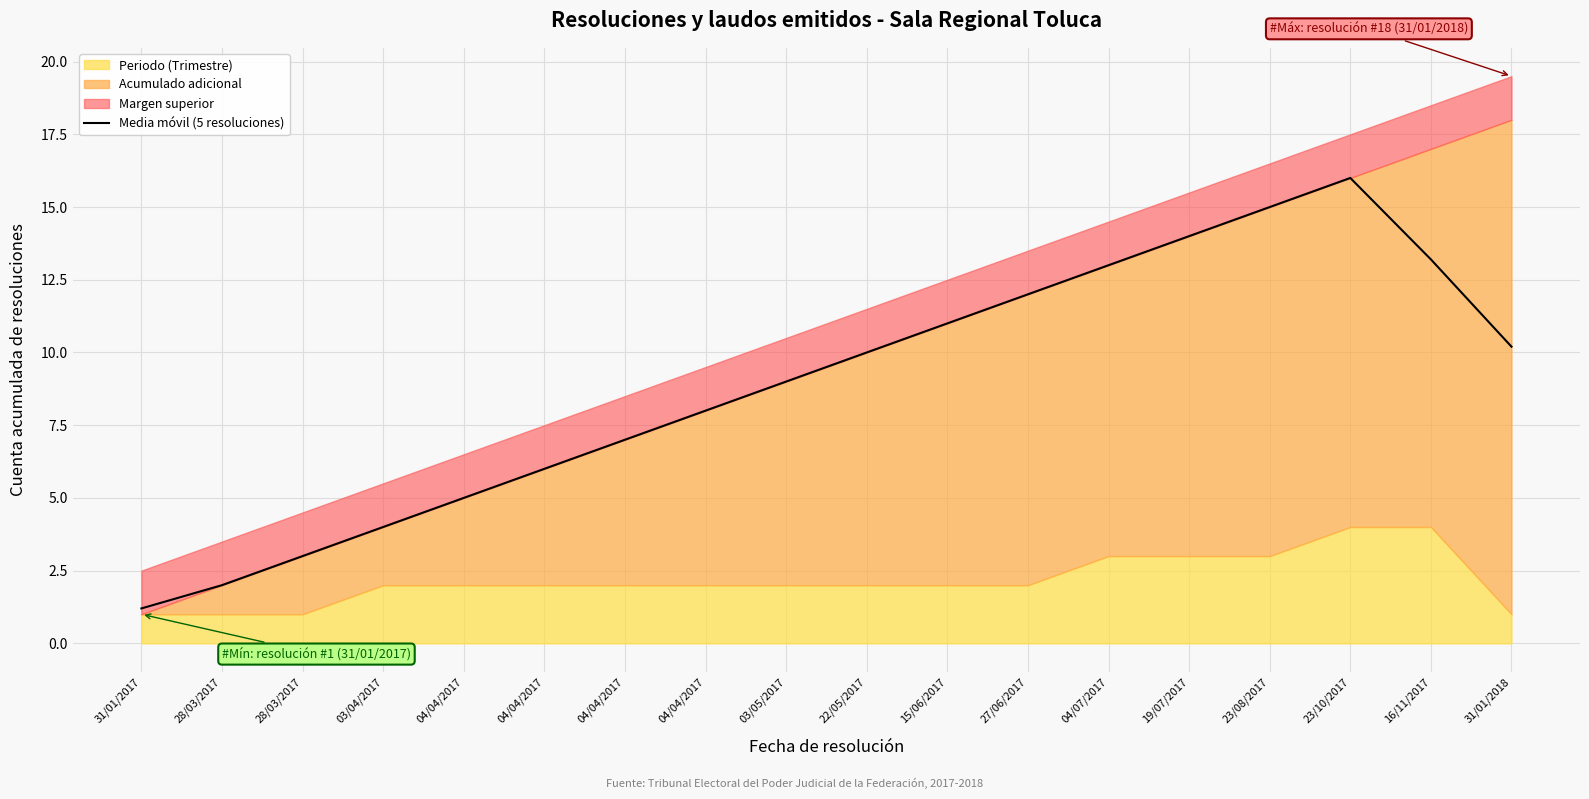

Reading left to right, extract all data points from this chart.

1.2	2.0	3.0	4.0	5.0	6.0	7.0	8.0	9.0	10.0	11.0	12.0	13.0	14.0	15.0	16.0	13.2	10.2